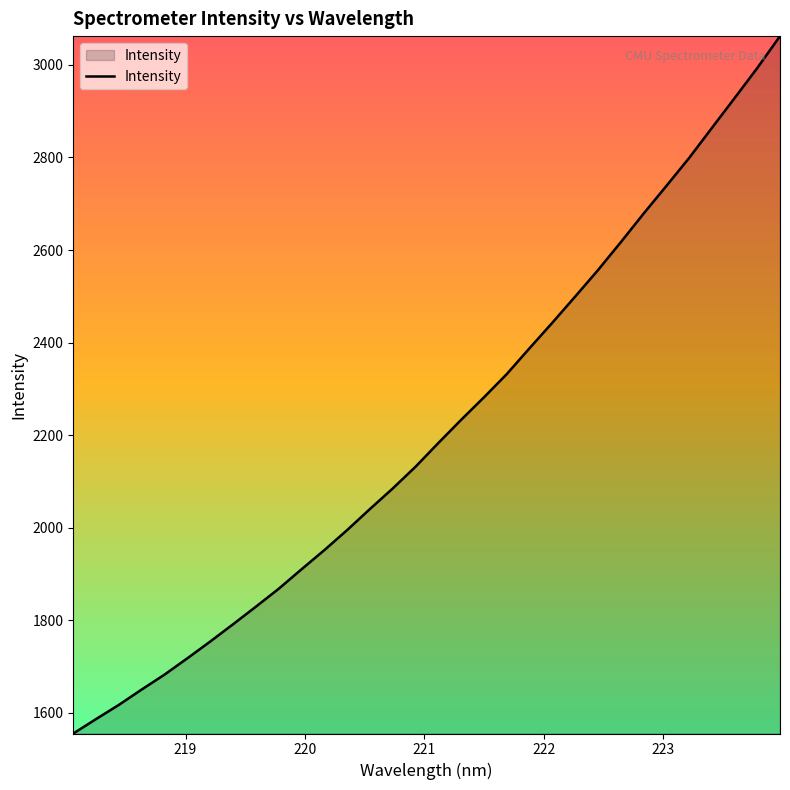

What is the difference between the maximum and minimum values?

1507.6